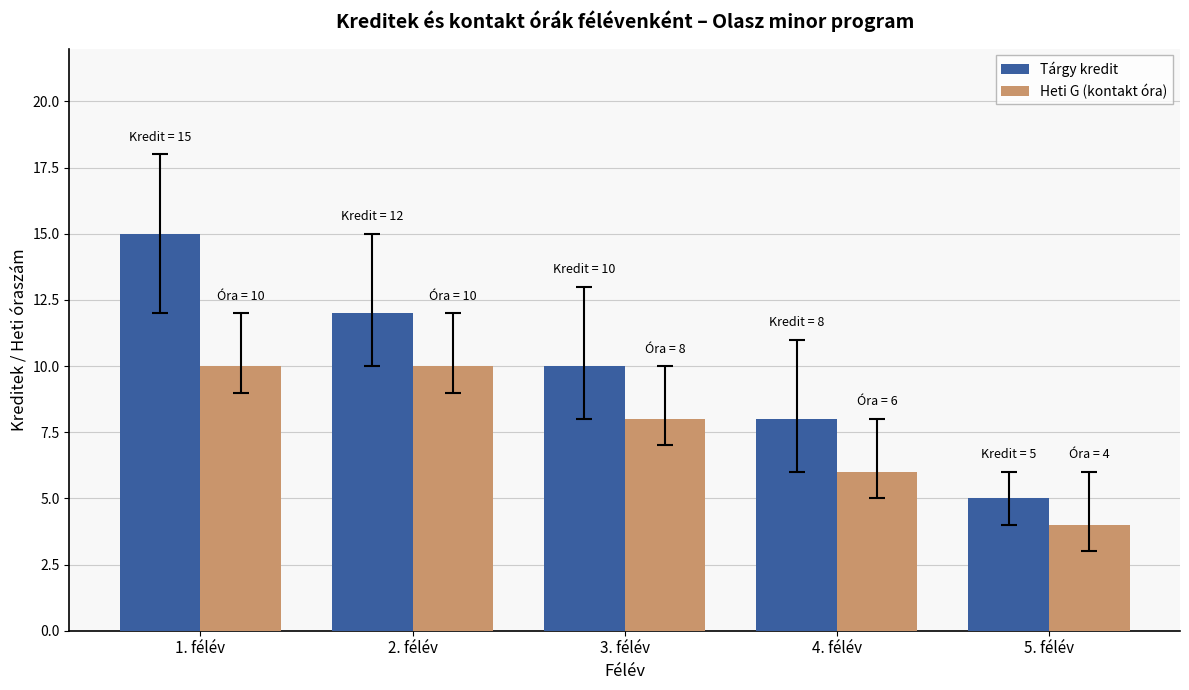

What is the average value of the Tárgy kredit series?

10